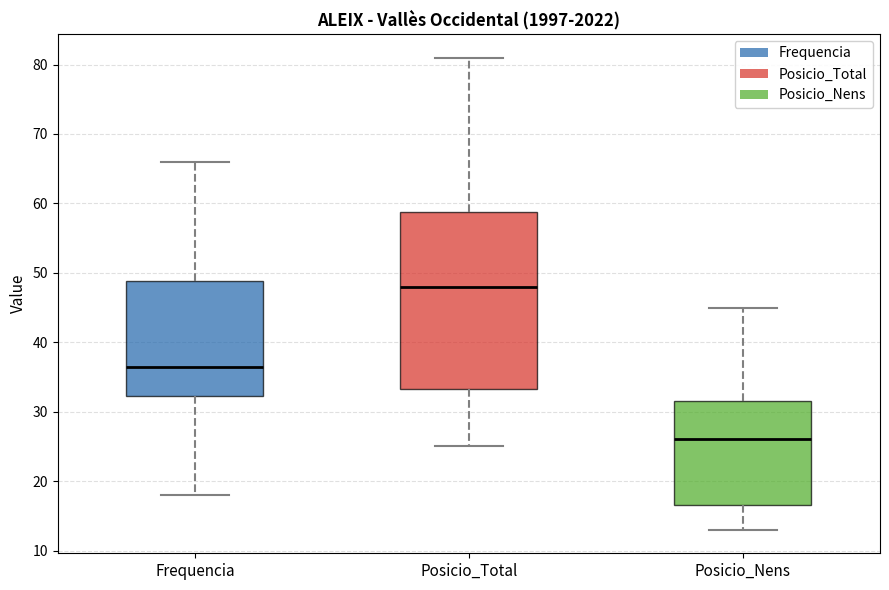

Which box has the highest median line?

Posicio_Total